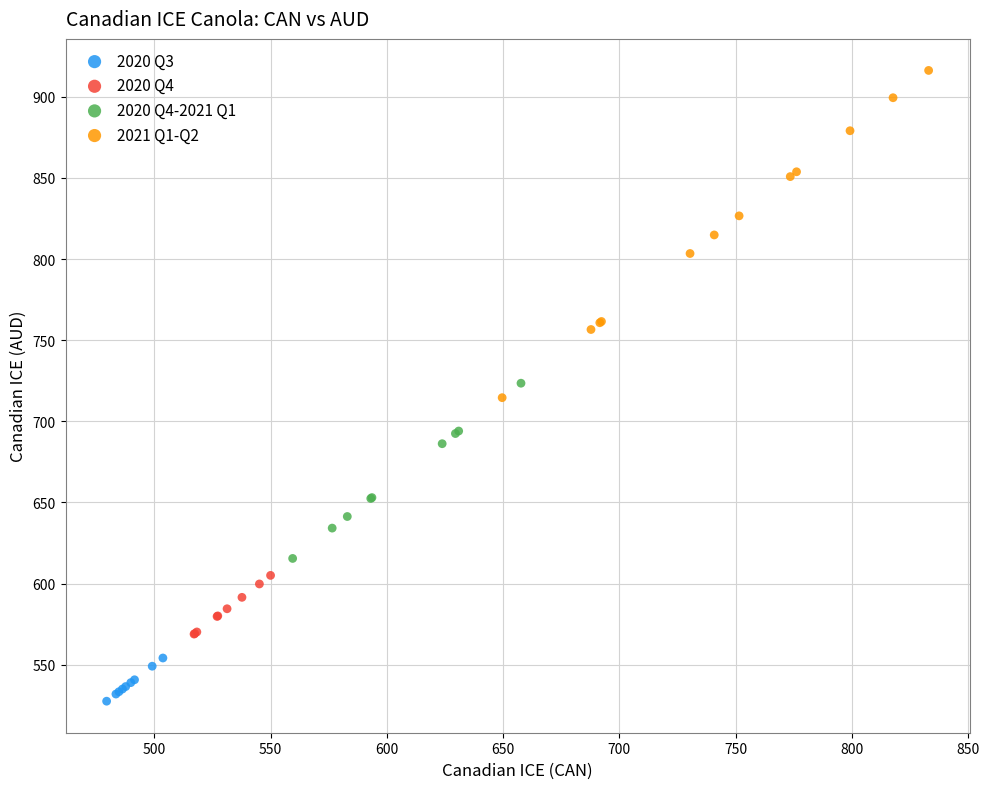

Which series contains the lowest Y value?

2020 Q3